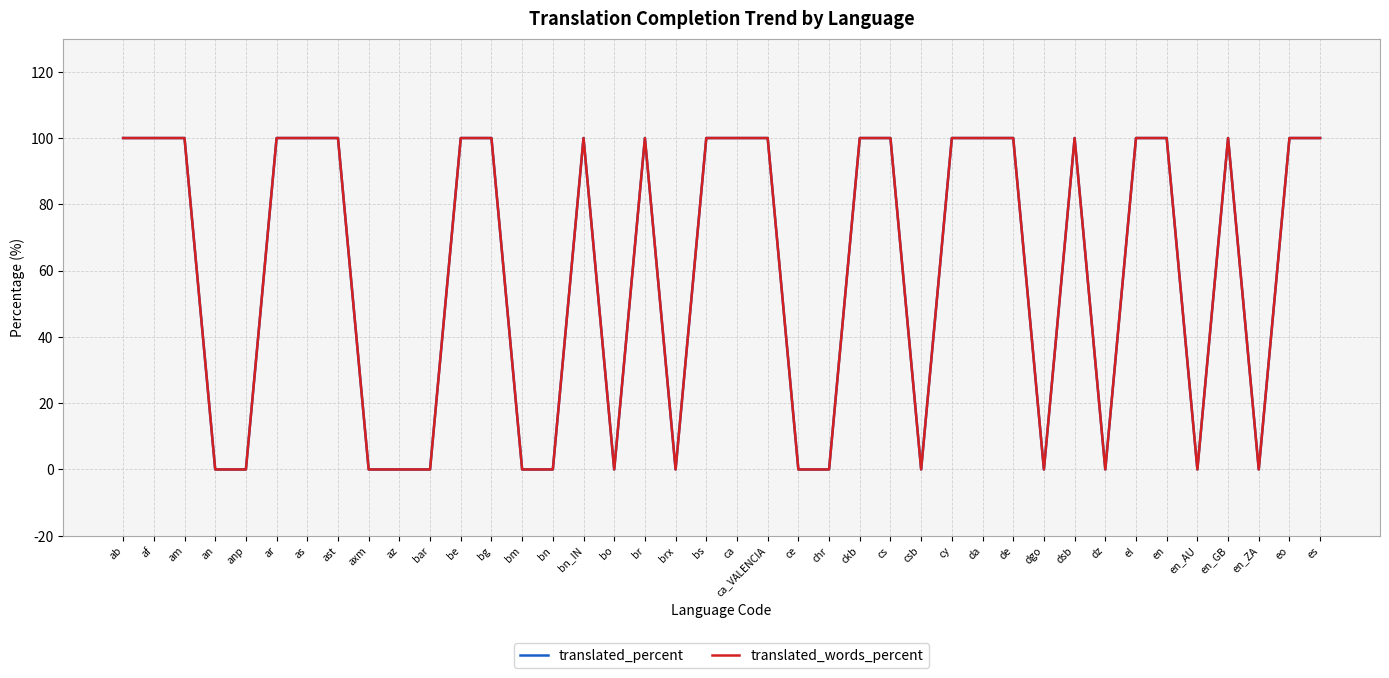

Between de and en_GB, which series saw the biggest shift?

translated_percent